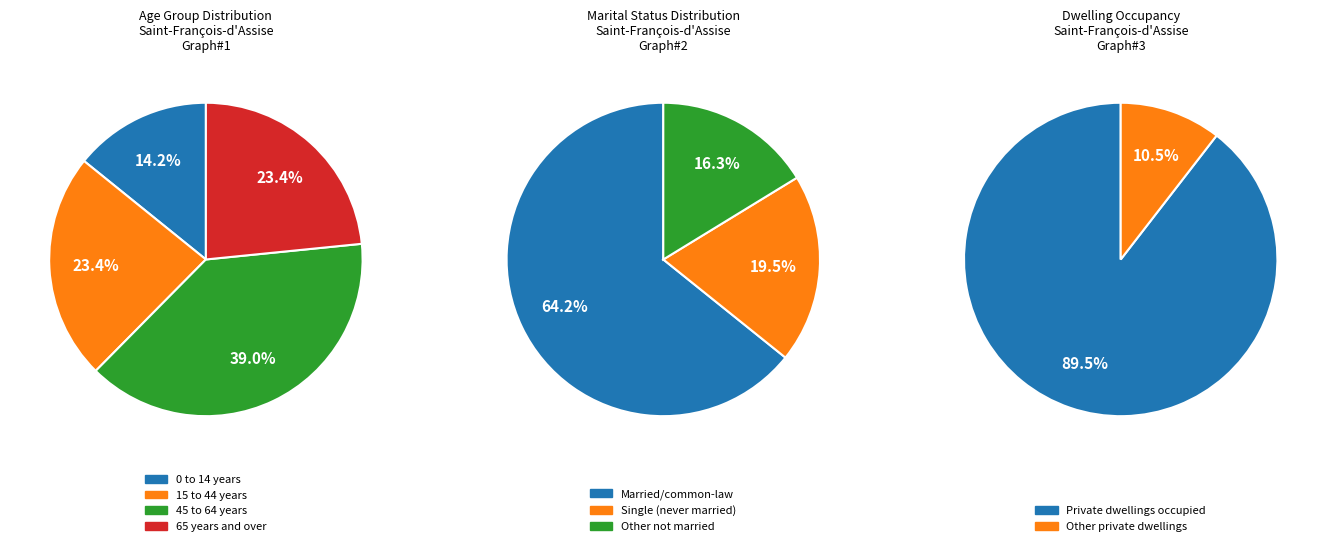

To the nearest percent, what is the average slice percentage?

33%